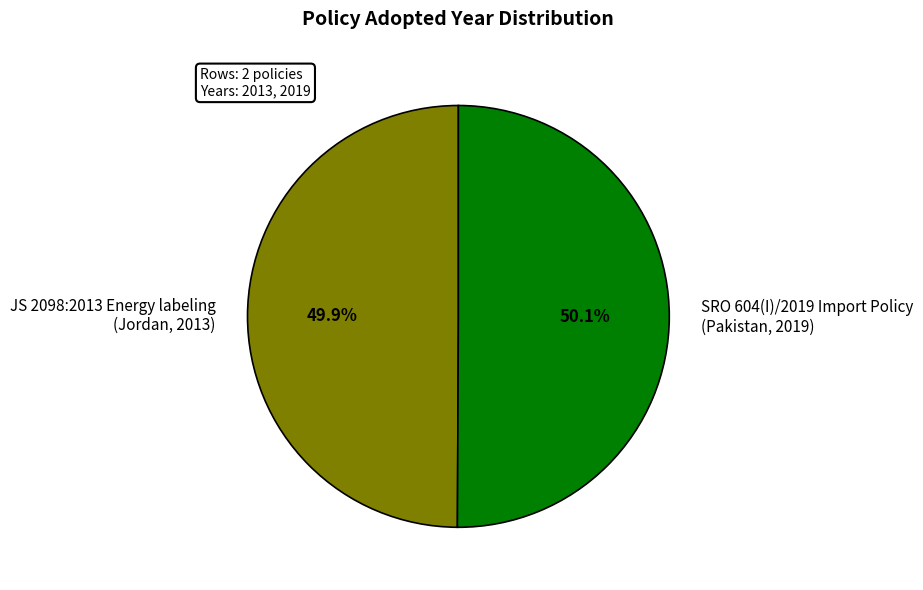

Is there any slice that represents more than half of the pie?

Yes